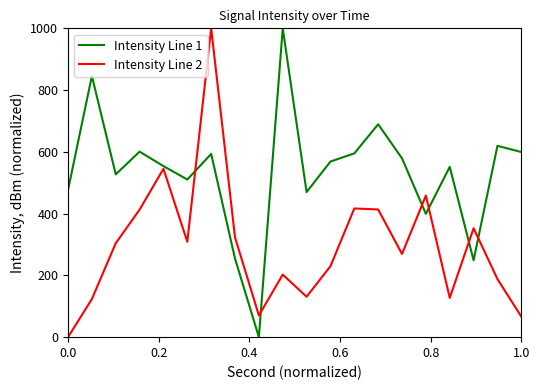

How many interior local valleys does the Intensity Line 2 series have?

5